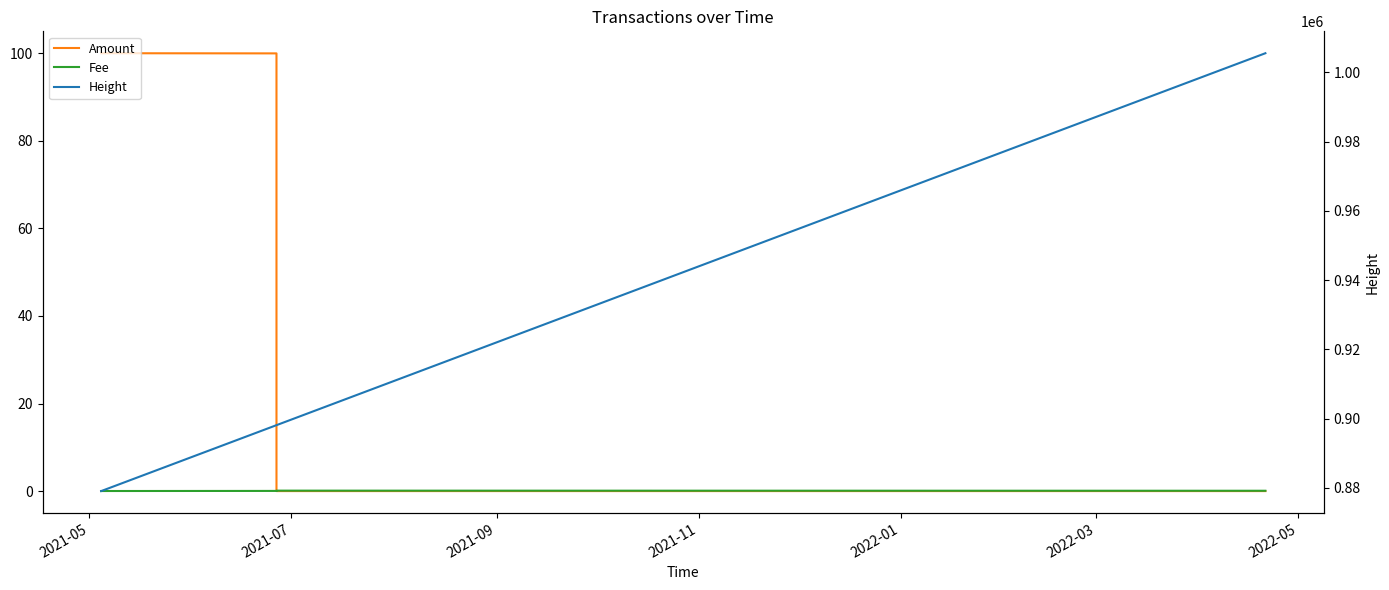

What is the maximum value for Fee?

0.1